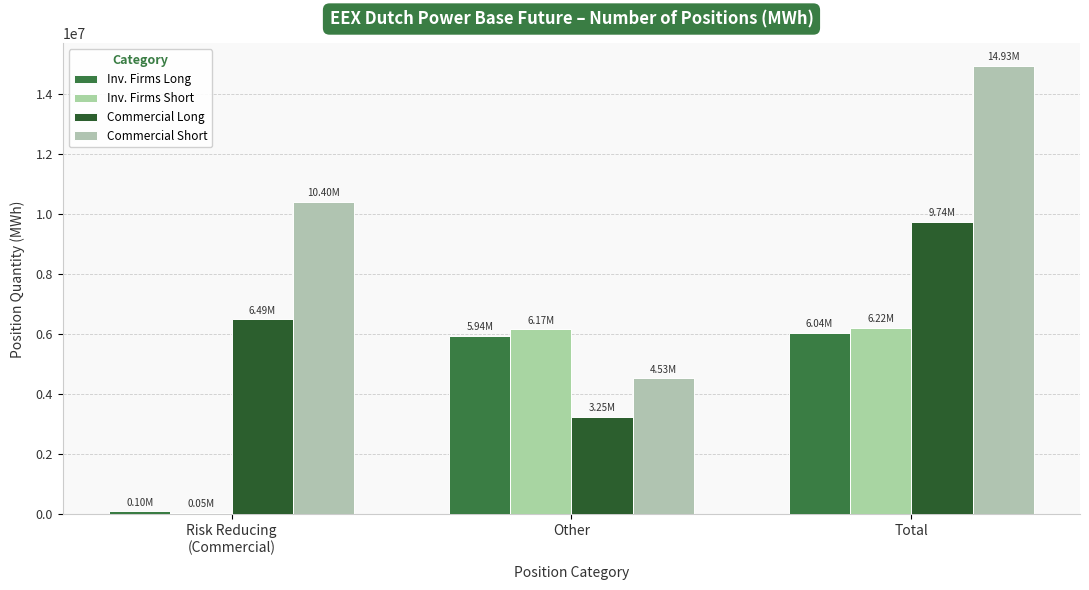

Which series has the largest range (max minus min)?

Commercial Short